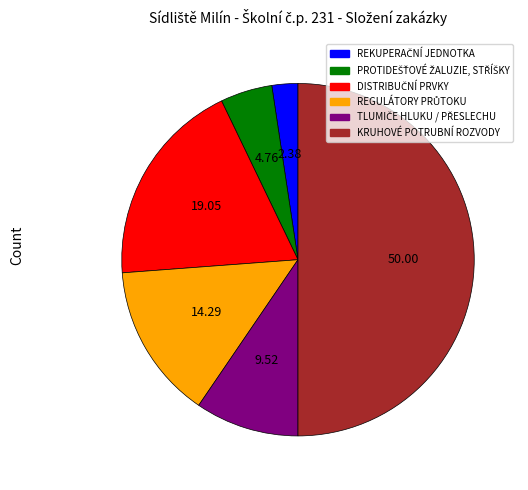

Which slice is the largest?

KRUHOVÉ POTRUBNÍ ROZVODY